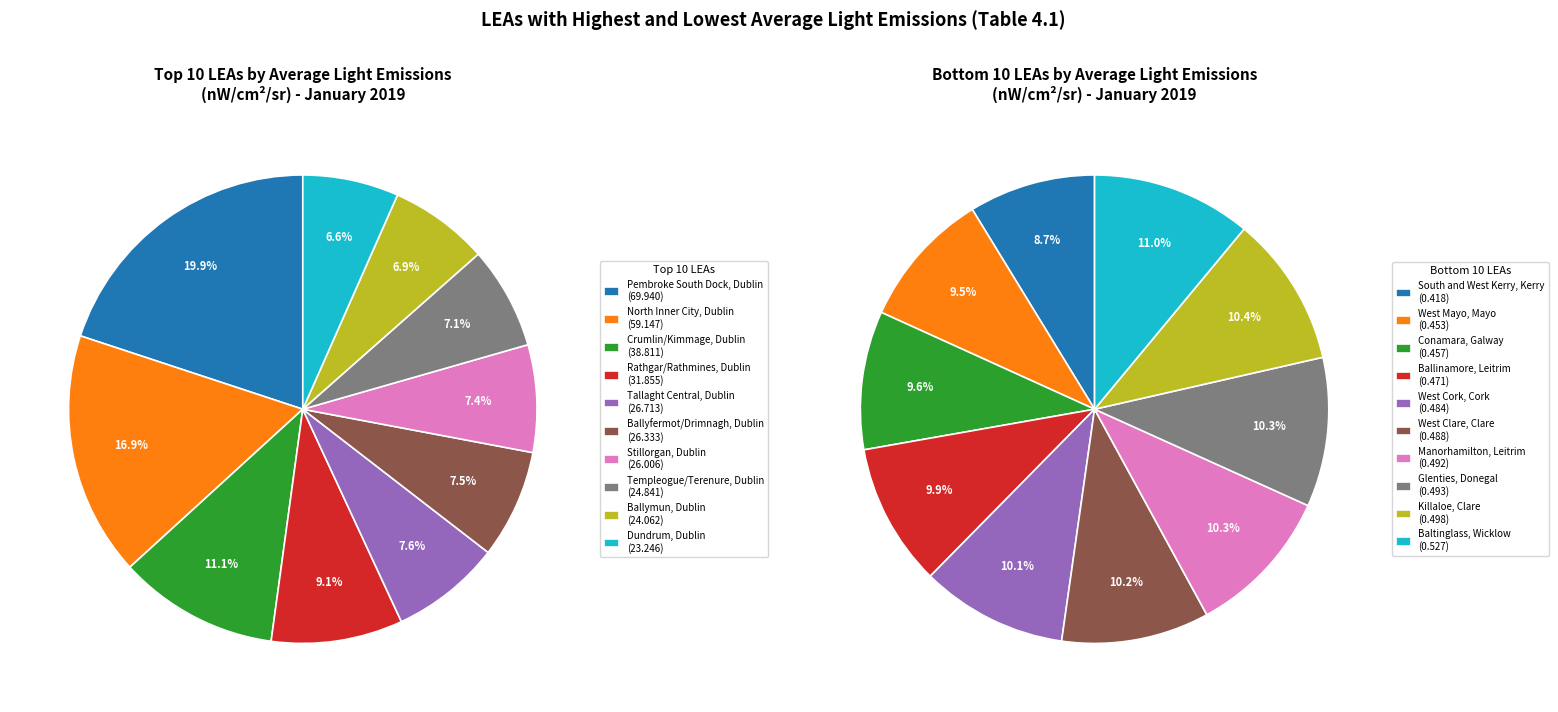

To the nearest percent, what portion does 3 represent?

10%